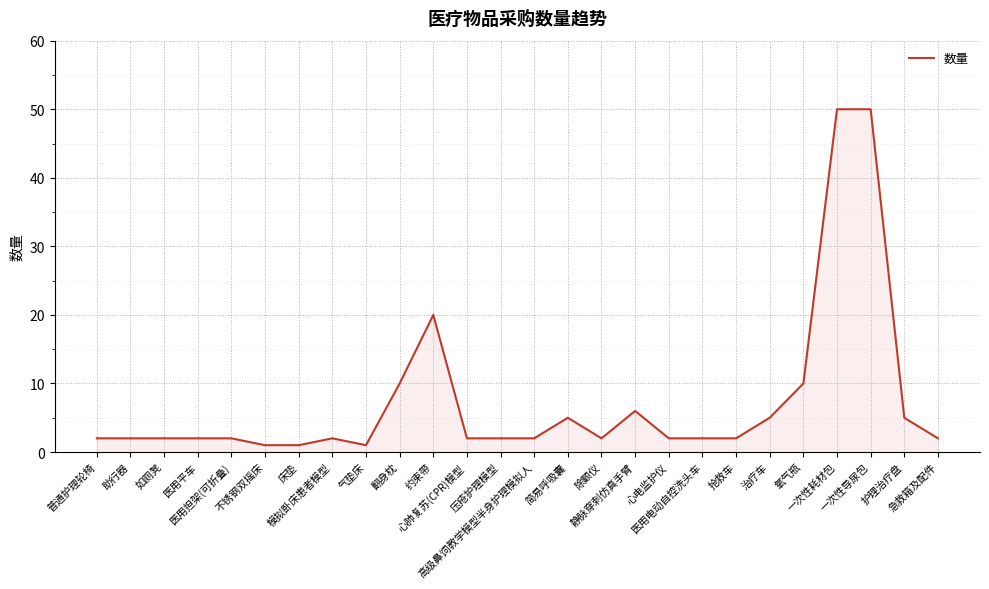

Which has a higher value, 一次性导尿包 or 护理治疗盘?

一次性导尿包